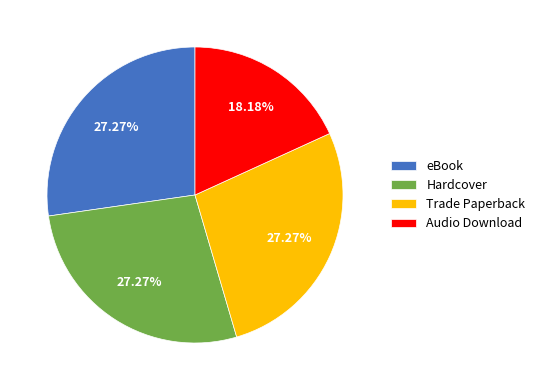

How many slices are in this pie chart?

4